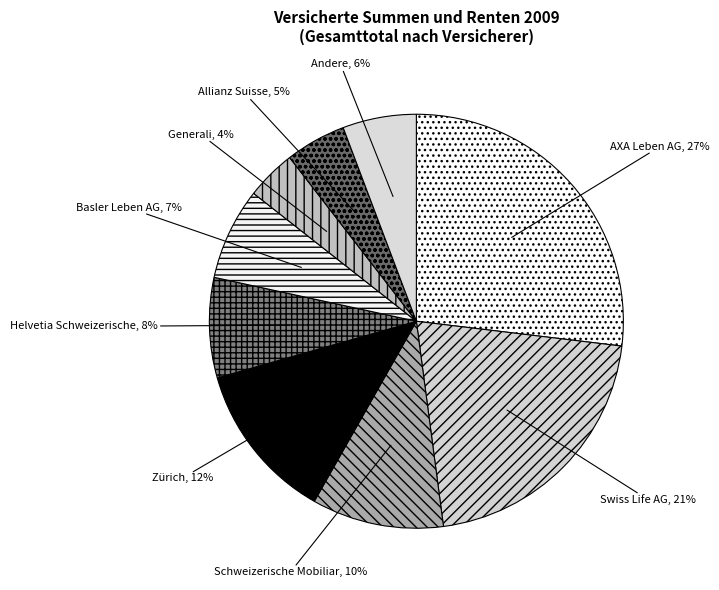

To the nearest percent, what is the difference between the largest and smallest slice percentages?

23%